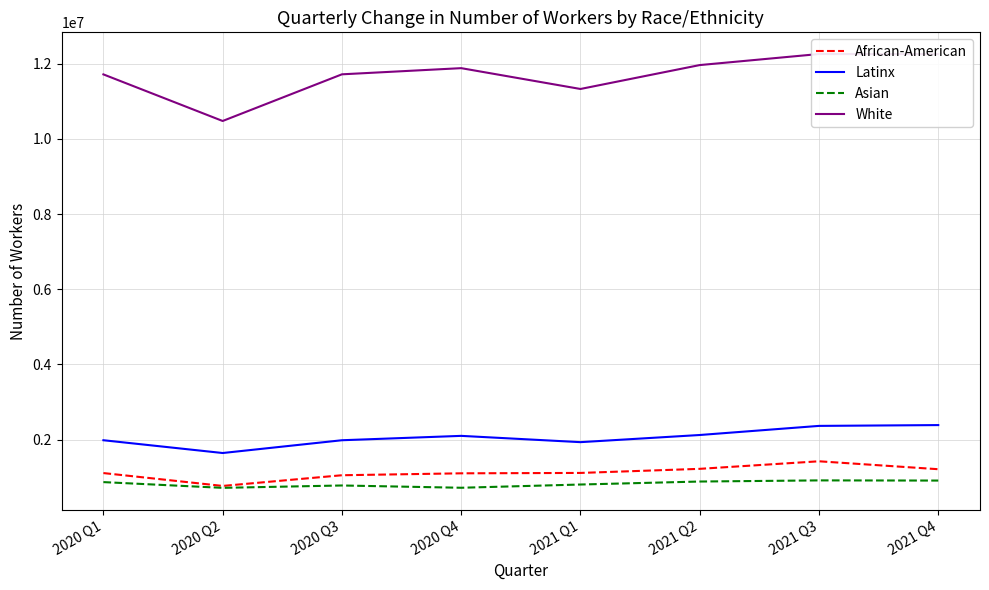

What is the spread (max minus min) of values at 2021 Q1?

10520251.3